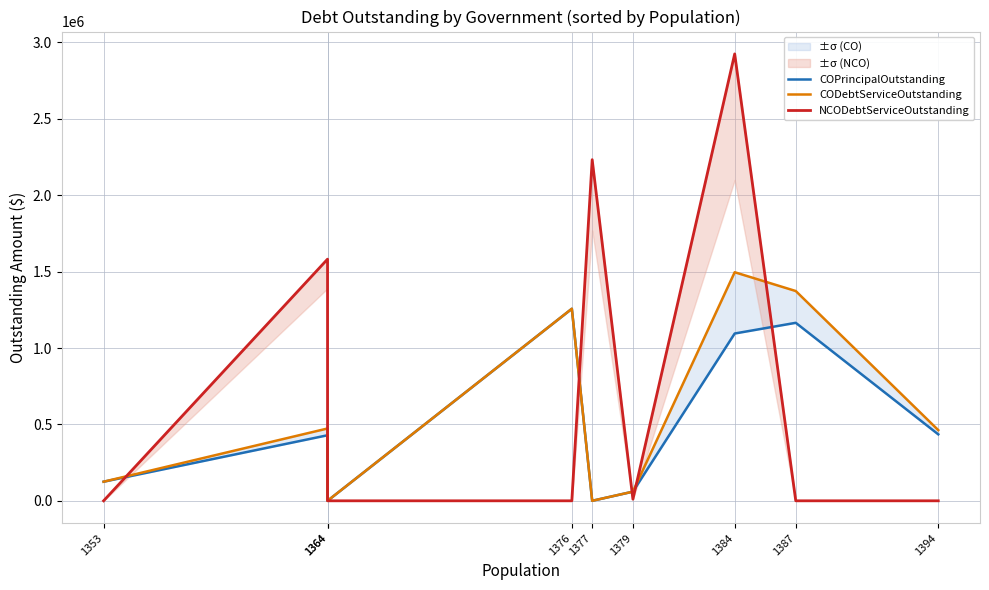

Is the value of CODebtServiceOutstanding at 1394 greater than the value of COPrincipalOutstanding at 1364?

Yes